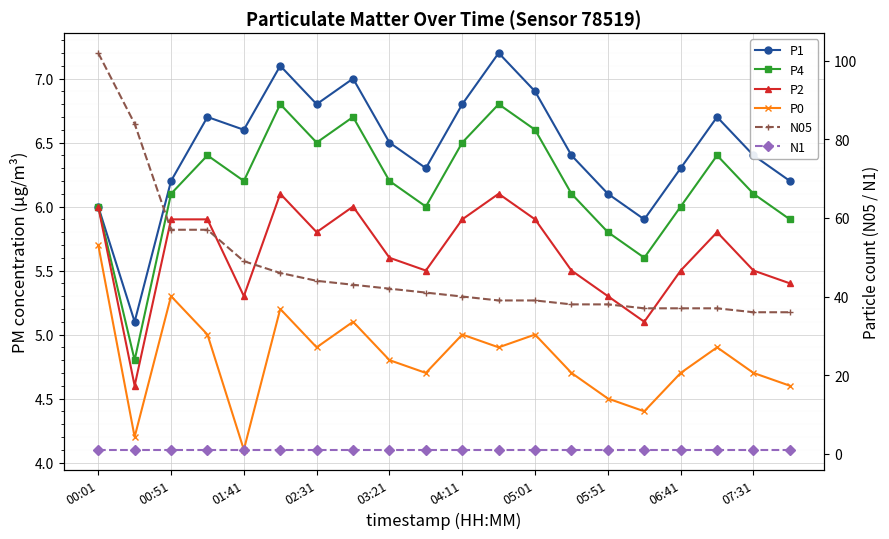

What is the value of the N05 point at the 18th from the left?

37.0